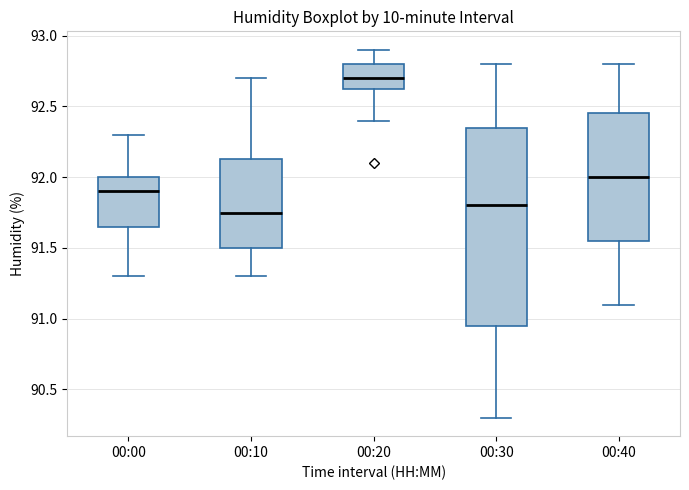

Reading left to right, read every box against the y-axis: the position of its median line, the range the box covers, and the ends of its whiskers. The values are not printed on the chart, so give them approximately, as read against the axis.

00:00: median 91.90, box 91.65 to 92.00, whiskers 91.30 to 92.30
00:10: median 91.75, box 91.50 to 92.15, whiskers 91.30 to 92.70
00:20: median 92.70, box 92.65 to 92.80, whiskers 92.40 to 92.90
00:30: median 91.80, box 90.95 to 92.35, whiskers 90.30 to 92.80
00:40: median 92.00, box 91.55 to 92.45, whiskers 91.10 to 92.80